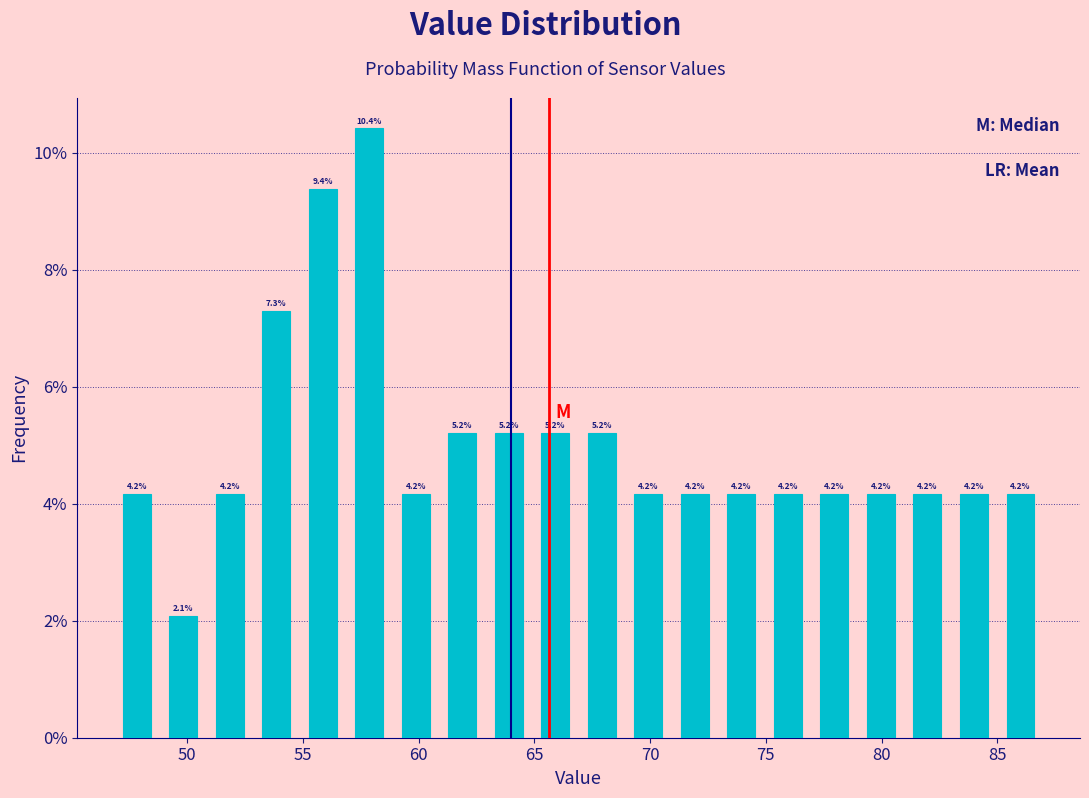

Over which range of the x-axis is the bar tallest?

57 to 59